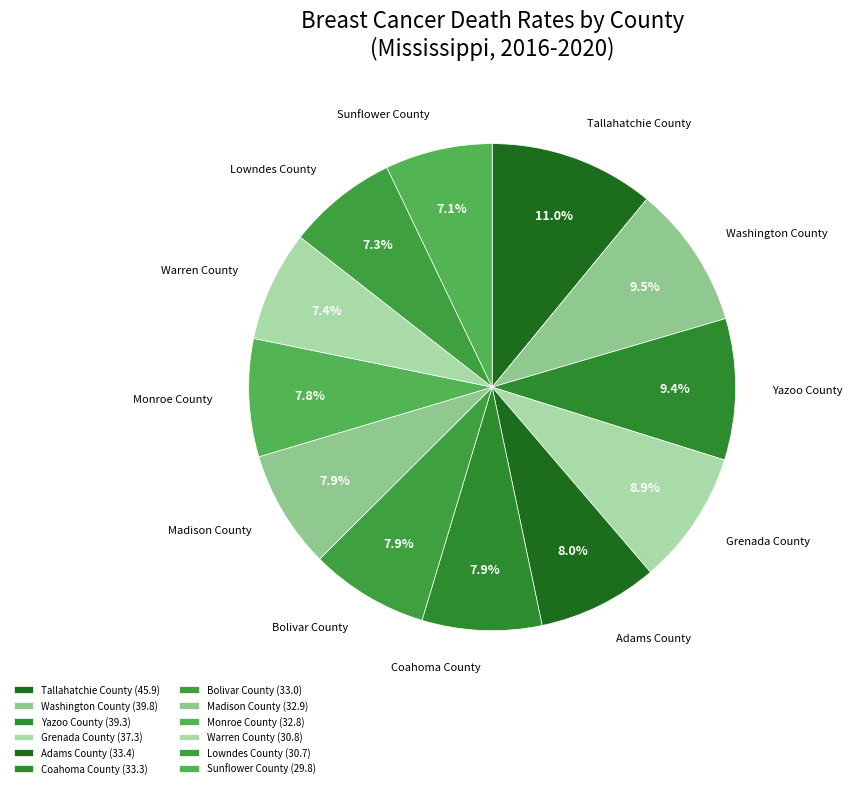

What is the total percentage of Adams County and Warren County?

15.3%